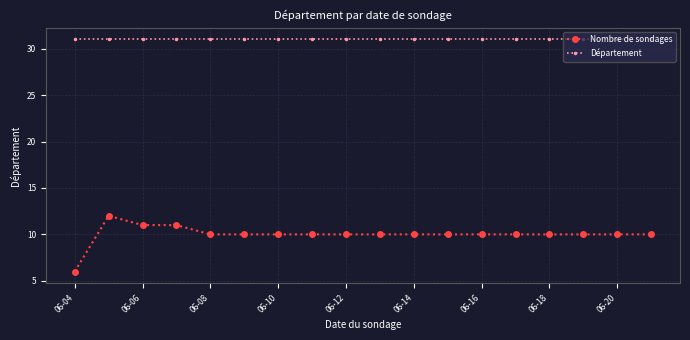

Rank the series by their maximum value, from highest to lowest.

Département, Nombre de sondages